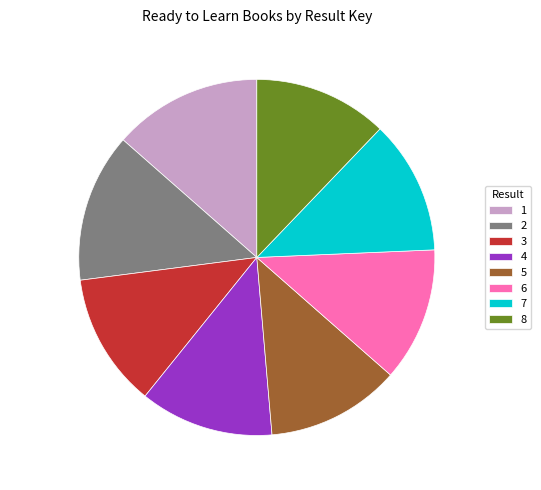

To the nearest percent, what is the difference between the largest and smallest slice percentages?

1%